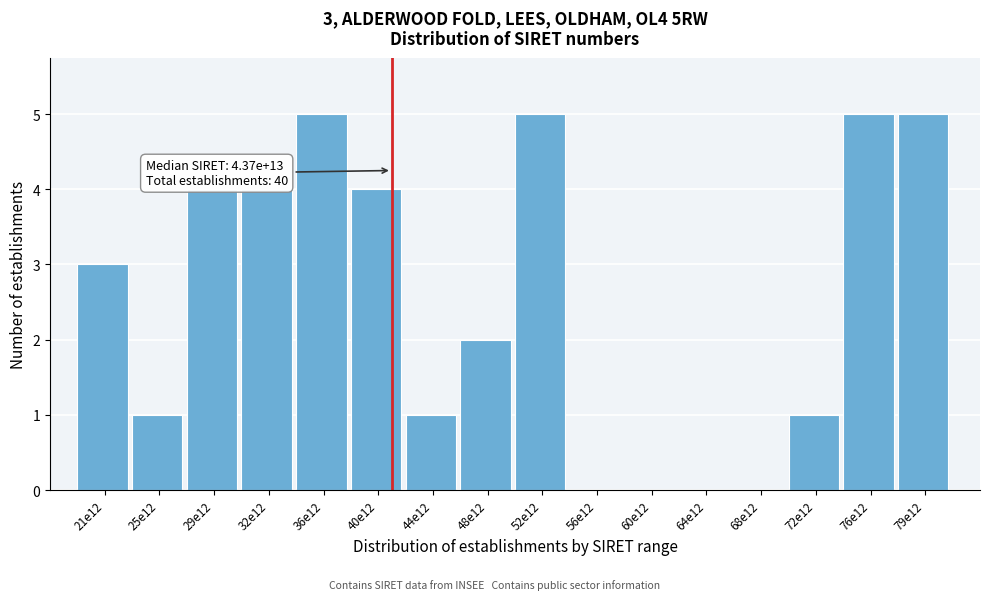

Reading left to right, what are all the values shown in this chart?

21e12=3	25e12=1	29e12=4	32e12=4	36e12=5	40e12=4	44e12=1	48e12=2	52e12=5	56e12=0	60e12=0	64e12=0	68e12=0	72e12=1	76e12=5	79e12=5